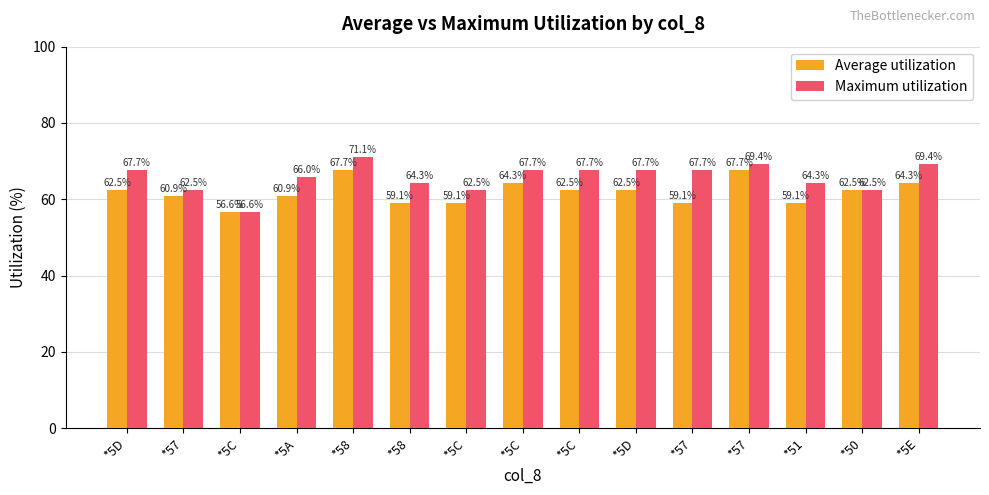

The value of Maximum utilization at *58 is 71.1. True or false?

True